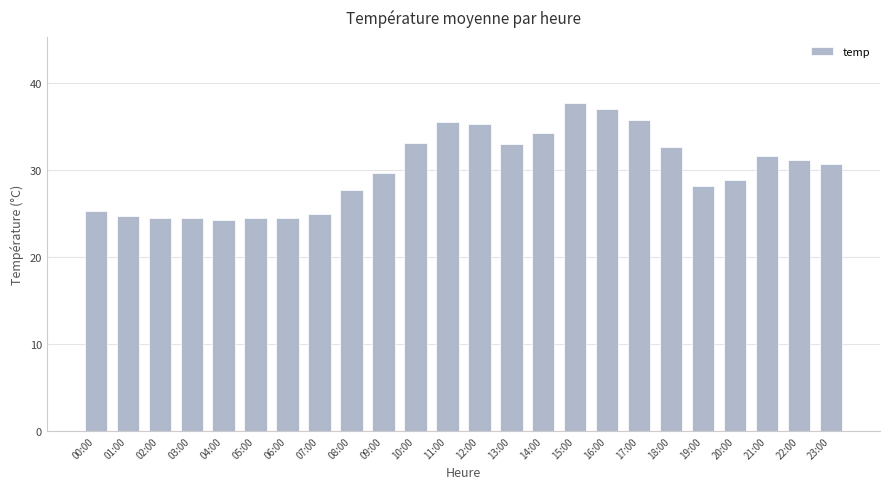

Is it true that the value at 02:00 is 5.1?

False